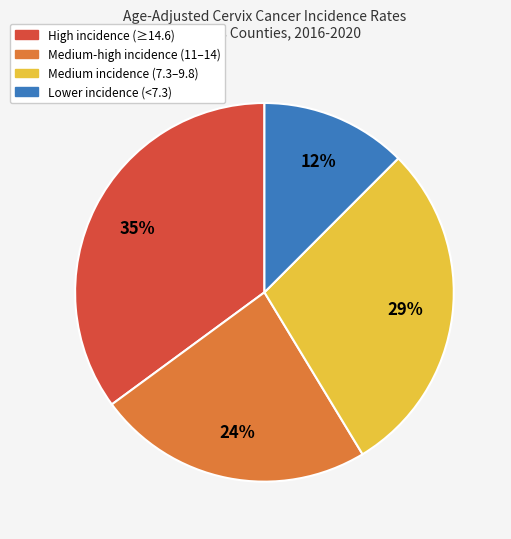

Count the number of slices in the pie.

4